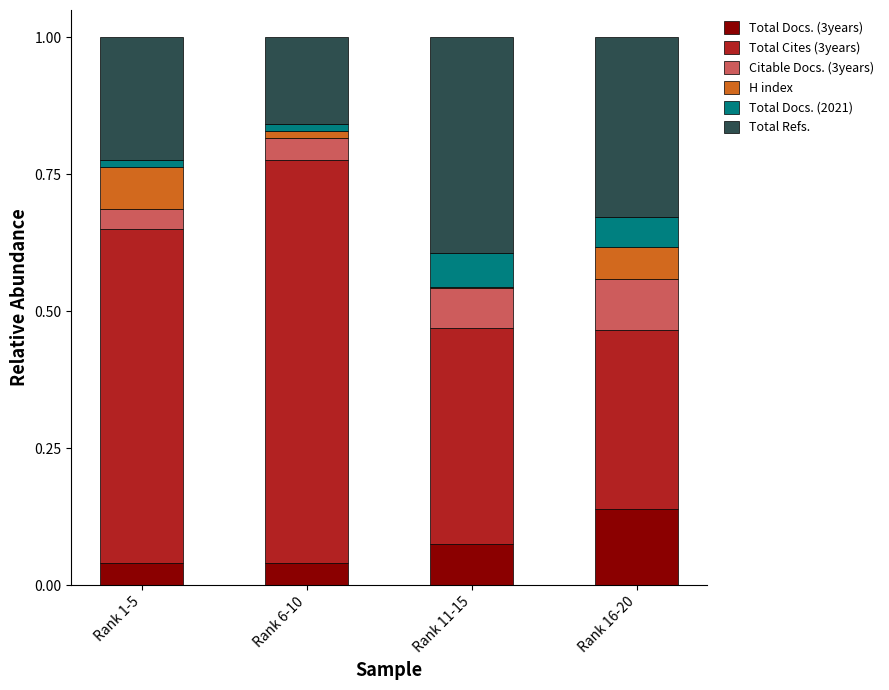

Does the chart contain stacked bars?

Yes